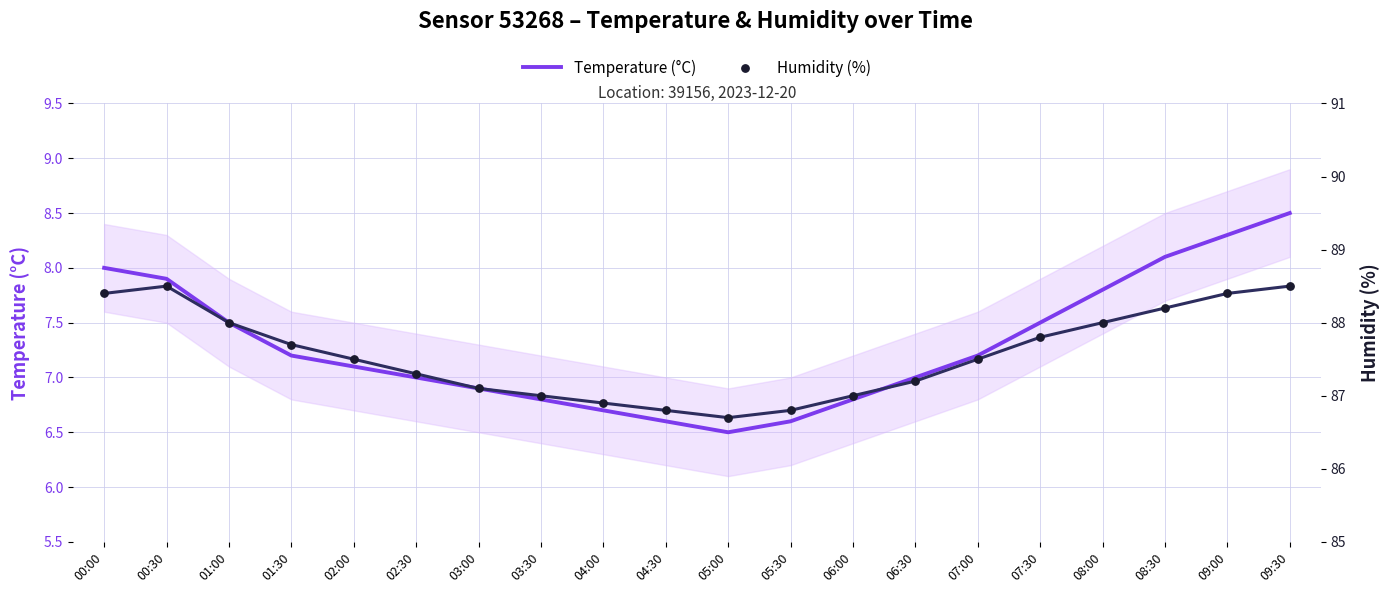

Which series contains the highest Y value?

Humidity (%)